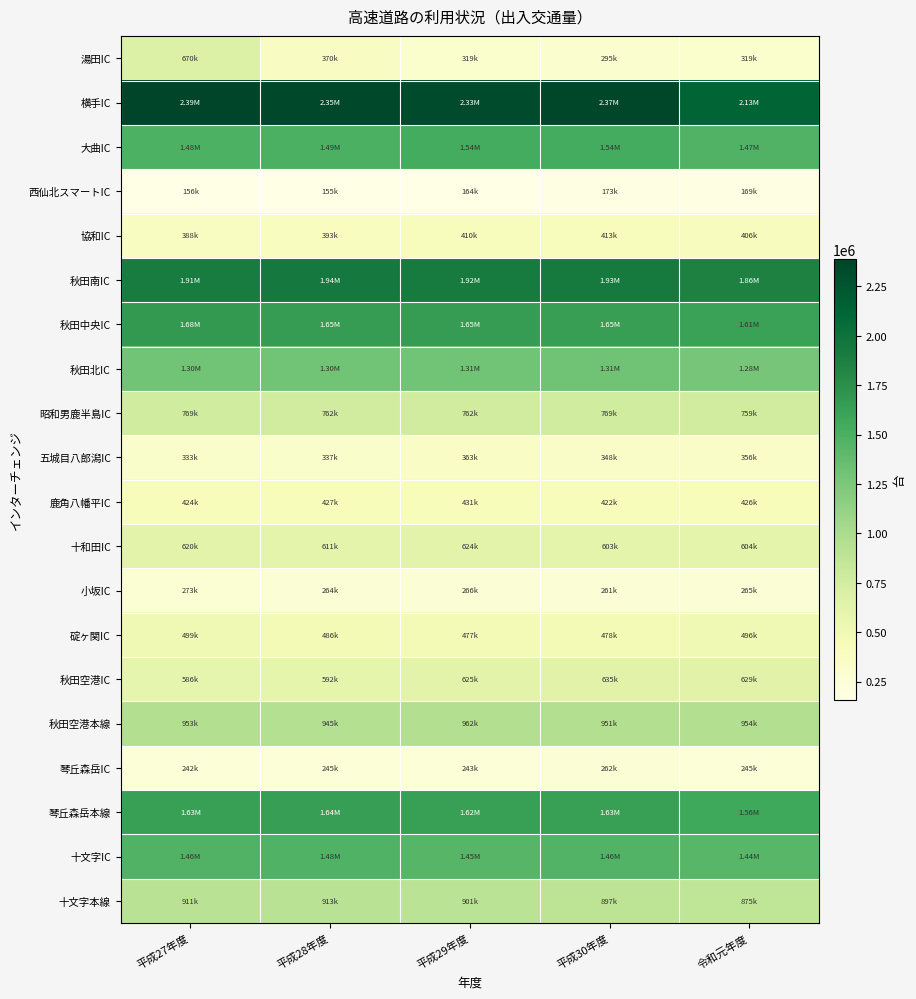

Which series has the widest spread of values?

湯田IC